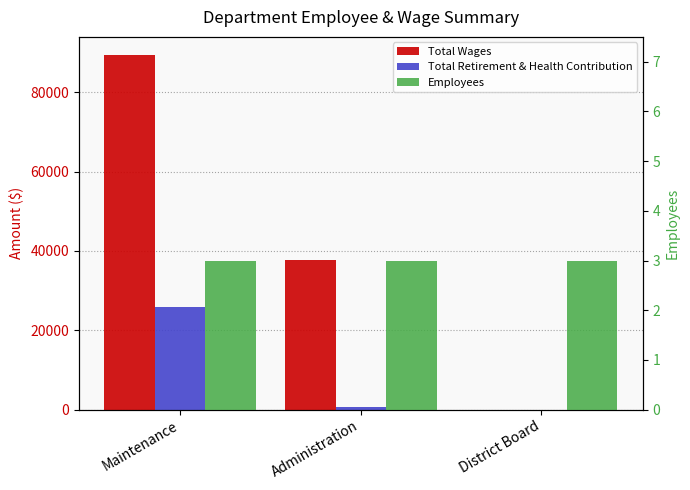

Which series has the widest spread of values?

Total Wages